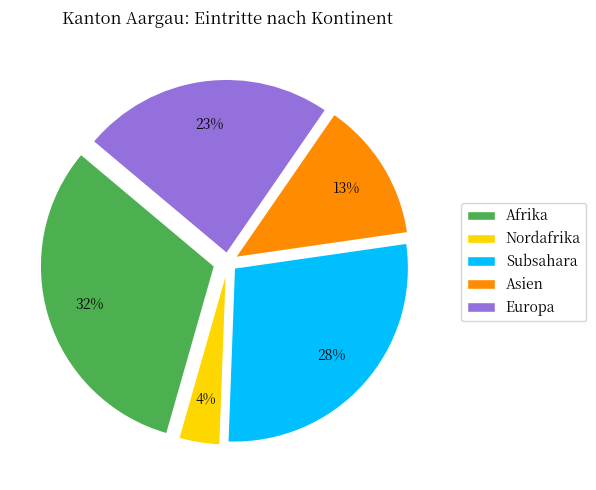

Count the number of slices in the pie.

5